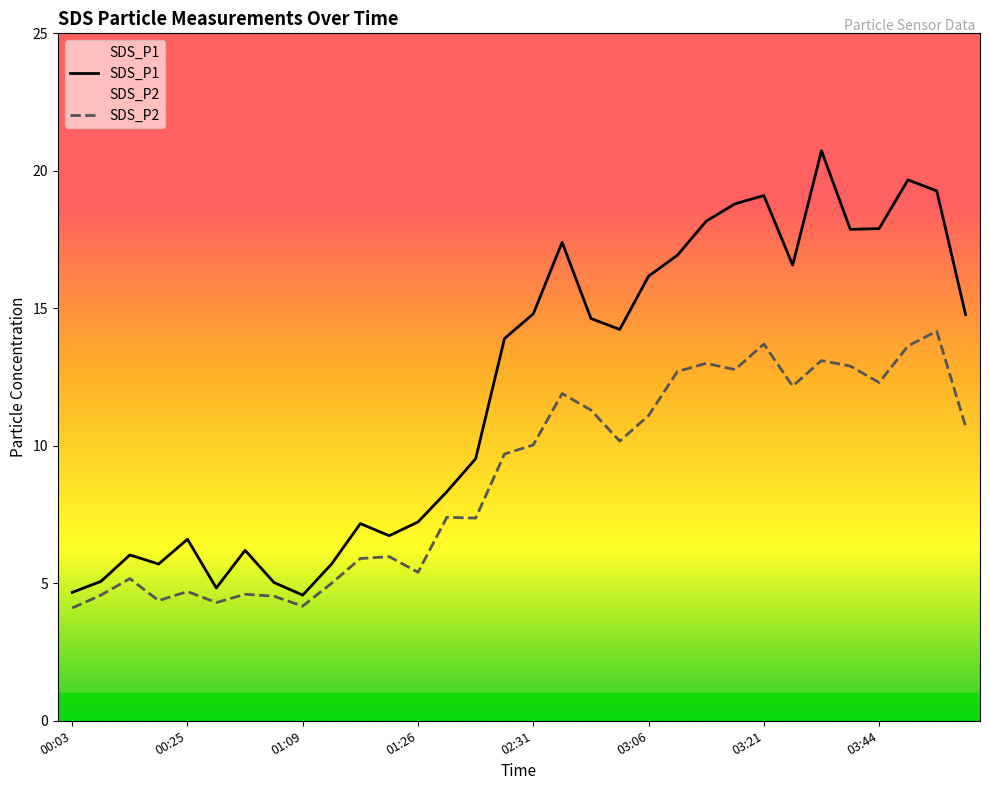

At 03:21, list the series in order from largest to smallest.

SDS_P1, SDS_P2